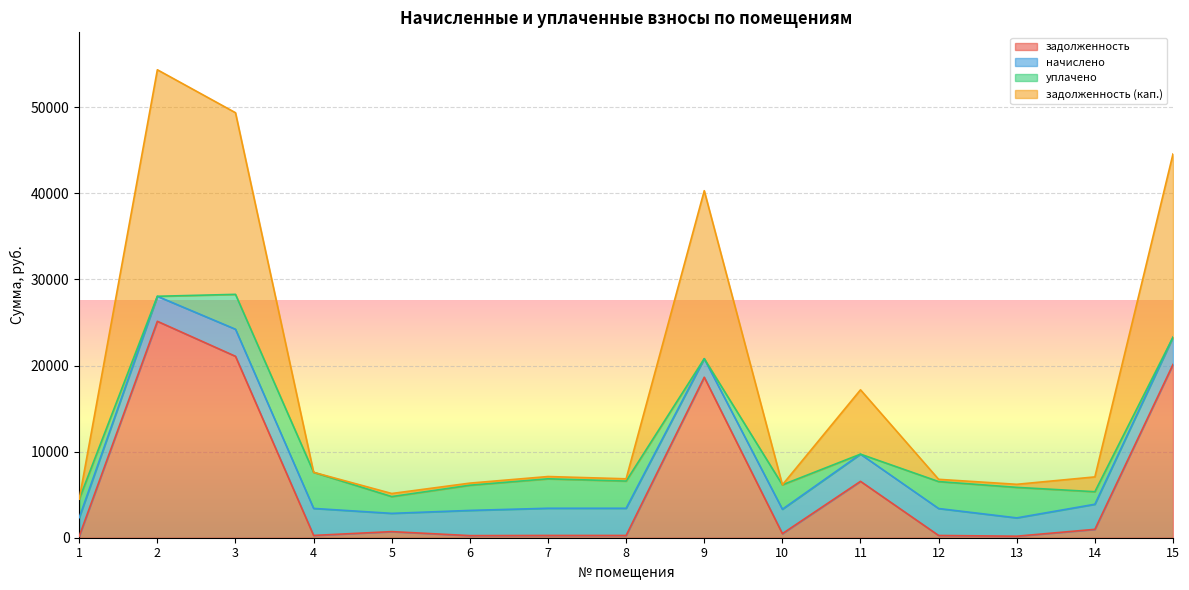

What is the maximum value for задолженность?

25141.1